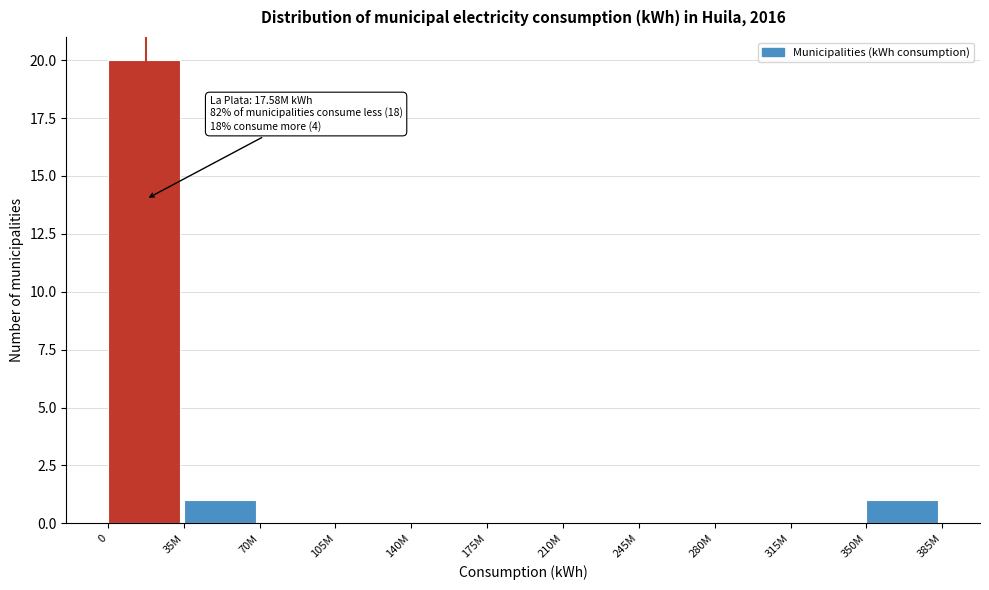

Reading left to right, extract all data points from this chart.

0=20	35M=1	70M=0	105M=0	140M=0	175M=0	210M=0	245M=0	280M=0	315M=0	350M=1